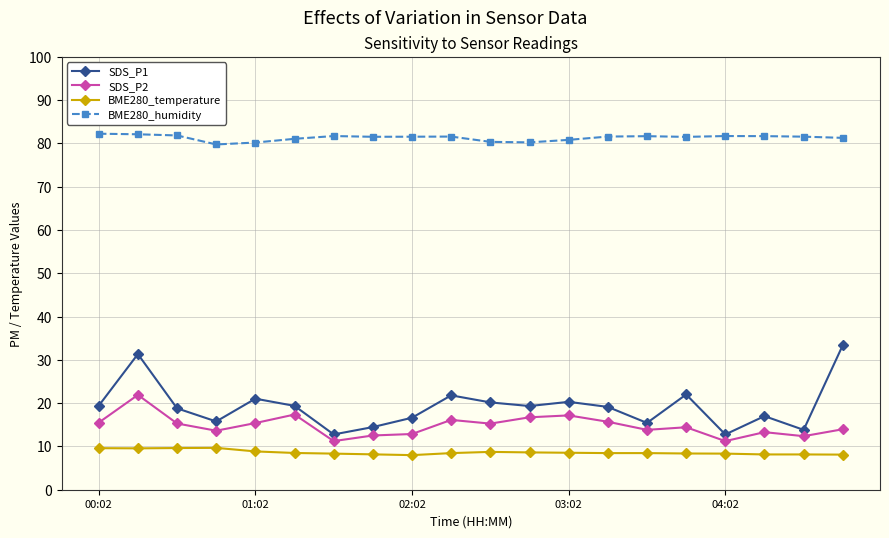

True or false: BME280_humidity and SDS_P1 cross at least once.

False